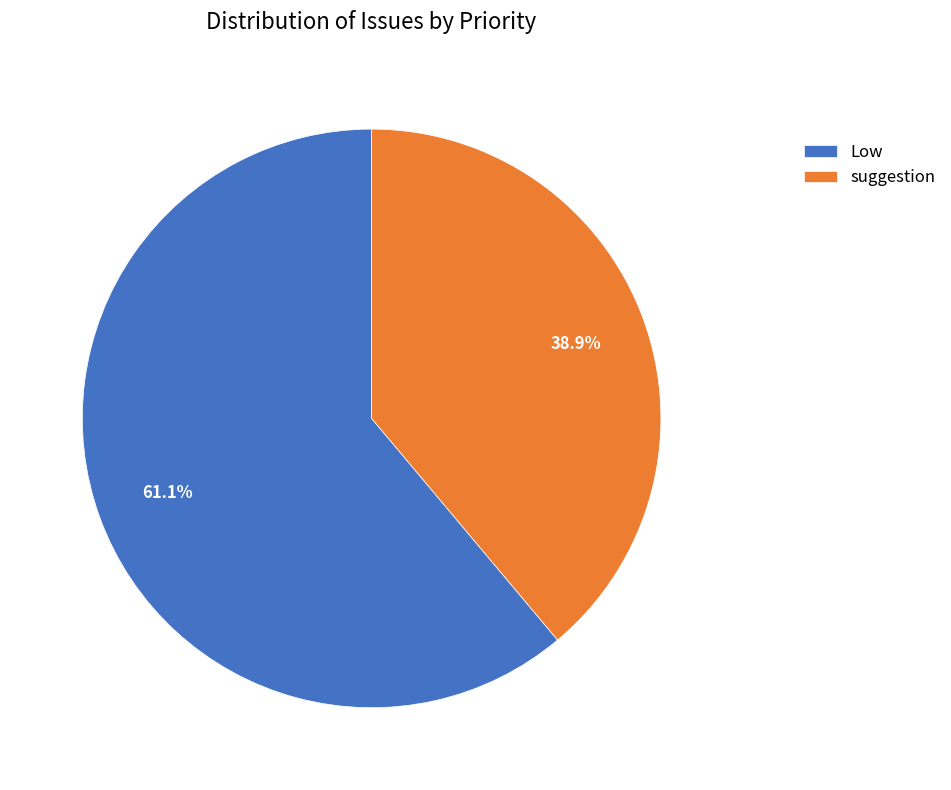

Which slice is the smallest?

suggestion